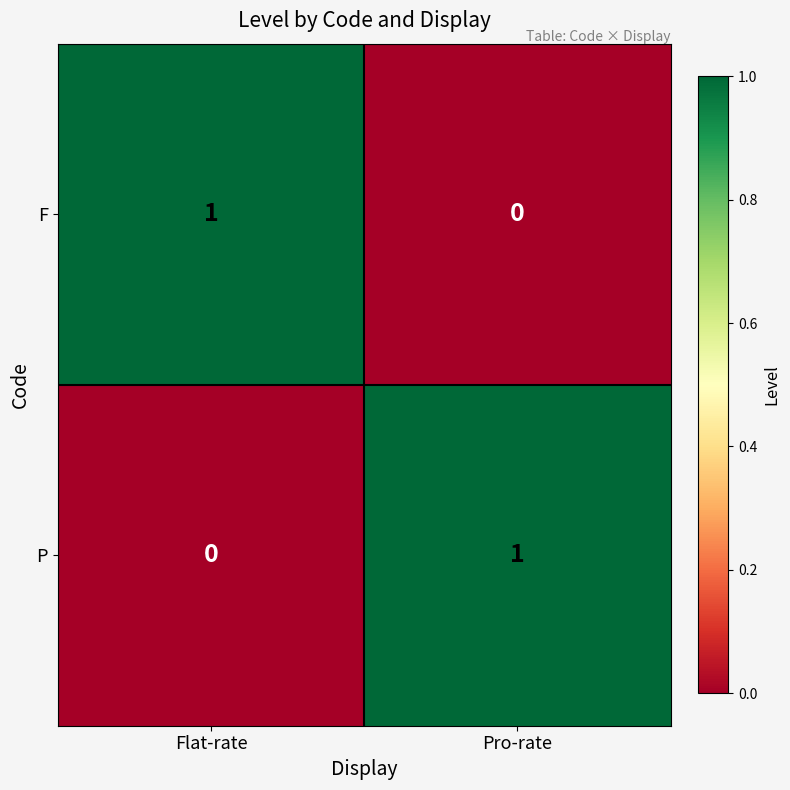

At Flat-rate, list the series in order from smallest to largest.

P, F